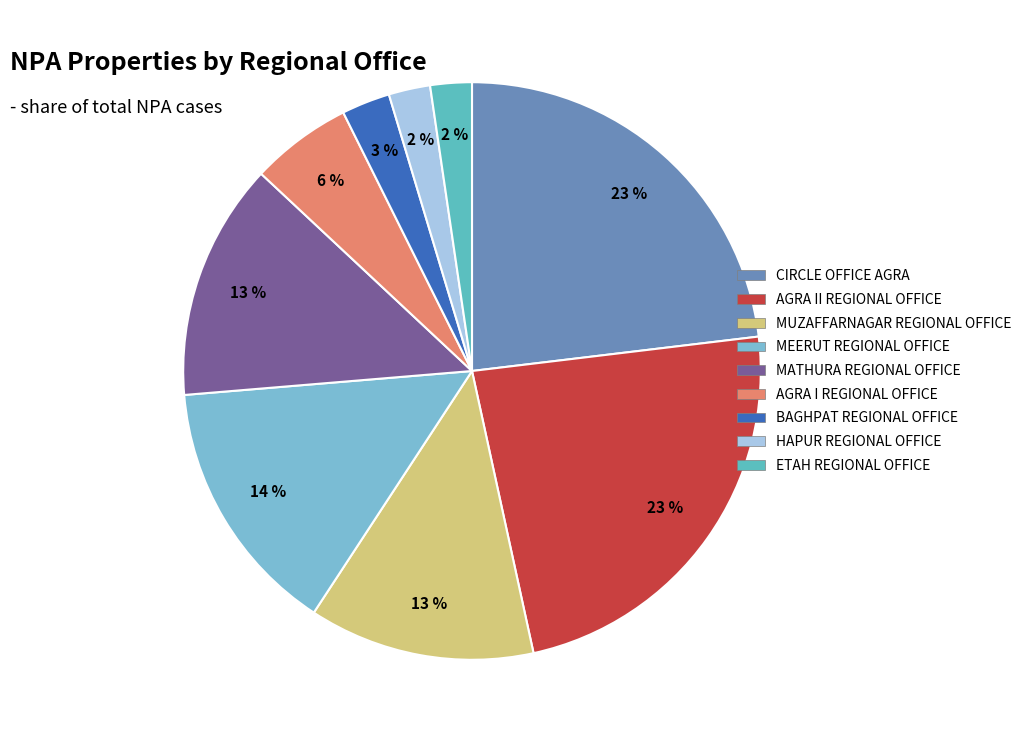

To the nearest percent, what is the combined percentage of HAPUR REGIONAL OFFICE and MUZAFFARNAGAR REGIONAL OFFICE?

15%